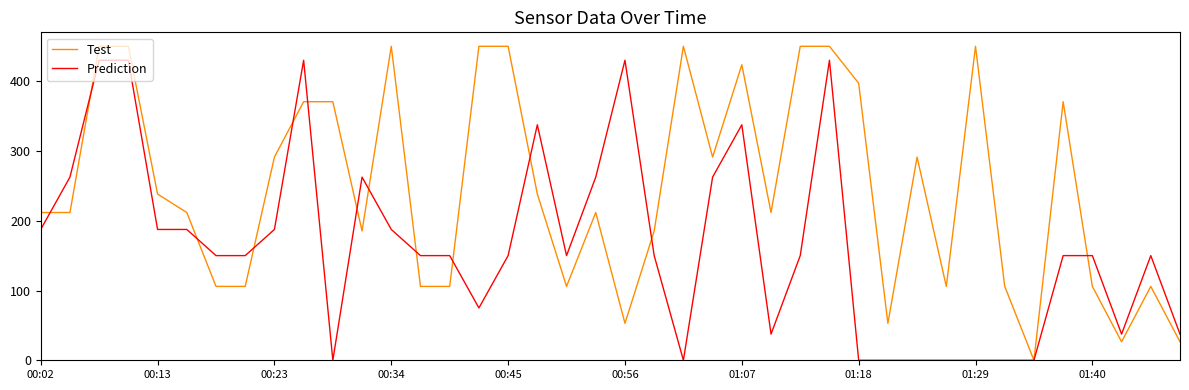

Does the chart have visible grid lines?

No